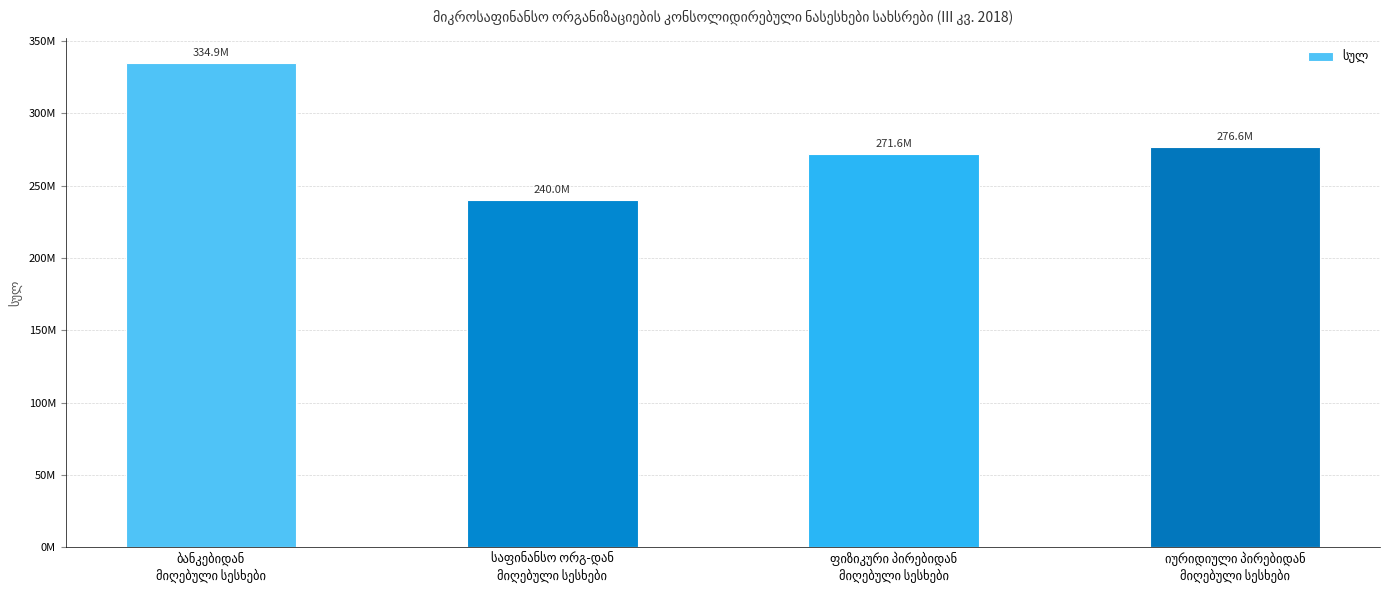

Where does the data first go above 276562823?

ბანკებიდან
მიღებული სესხები